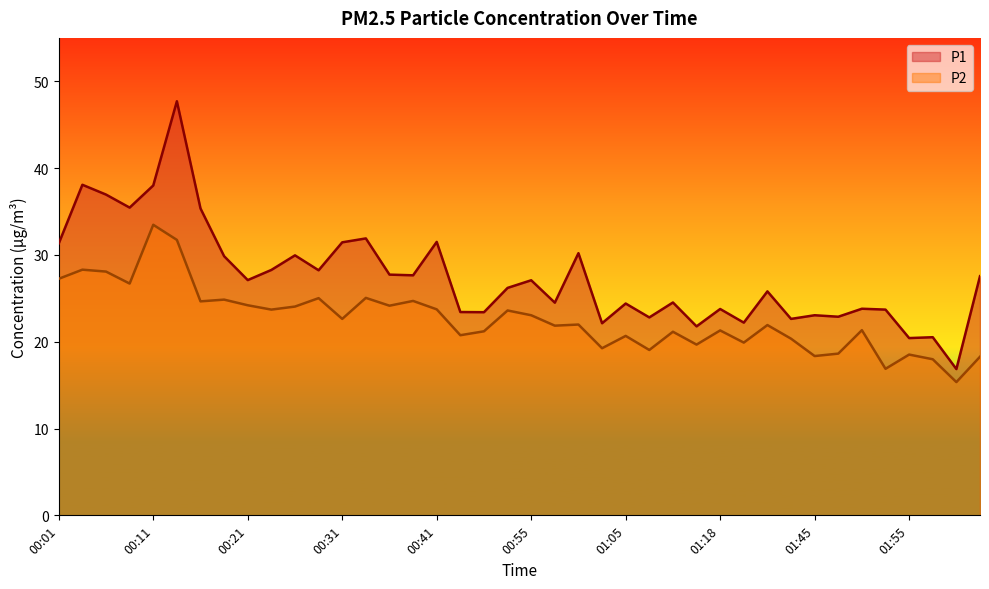

At how many categories does at least one series exceed 36?

4